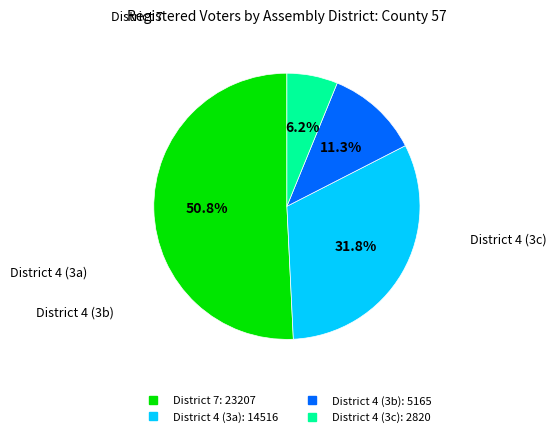

Does any single category account for the majority?

Yes